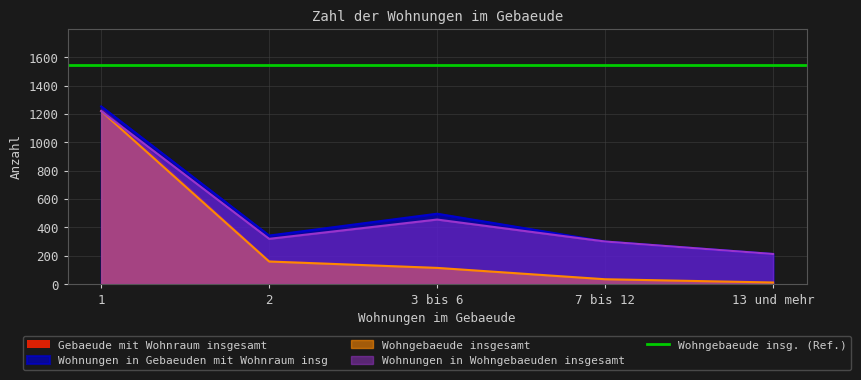

The value of Wohngebaeude insgesamt at 2 is 99. True or false?

False